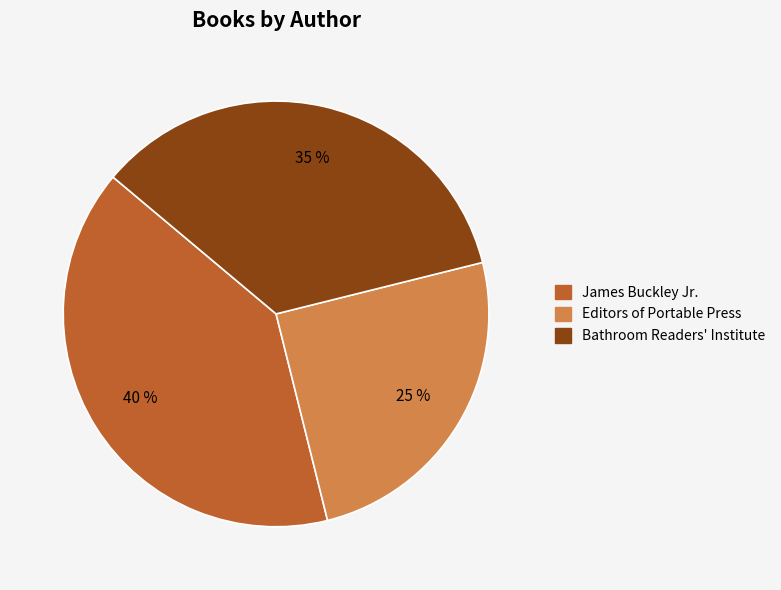

What percentage is the James Buckley Jr. slice, to the nearest percent?

40%